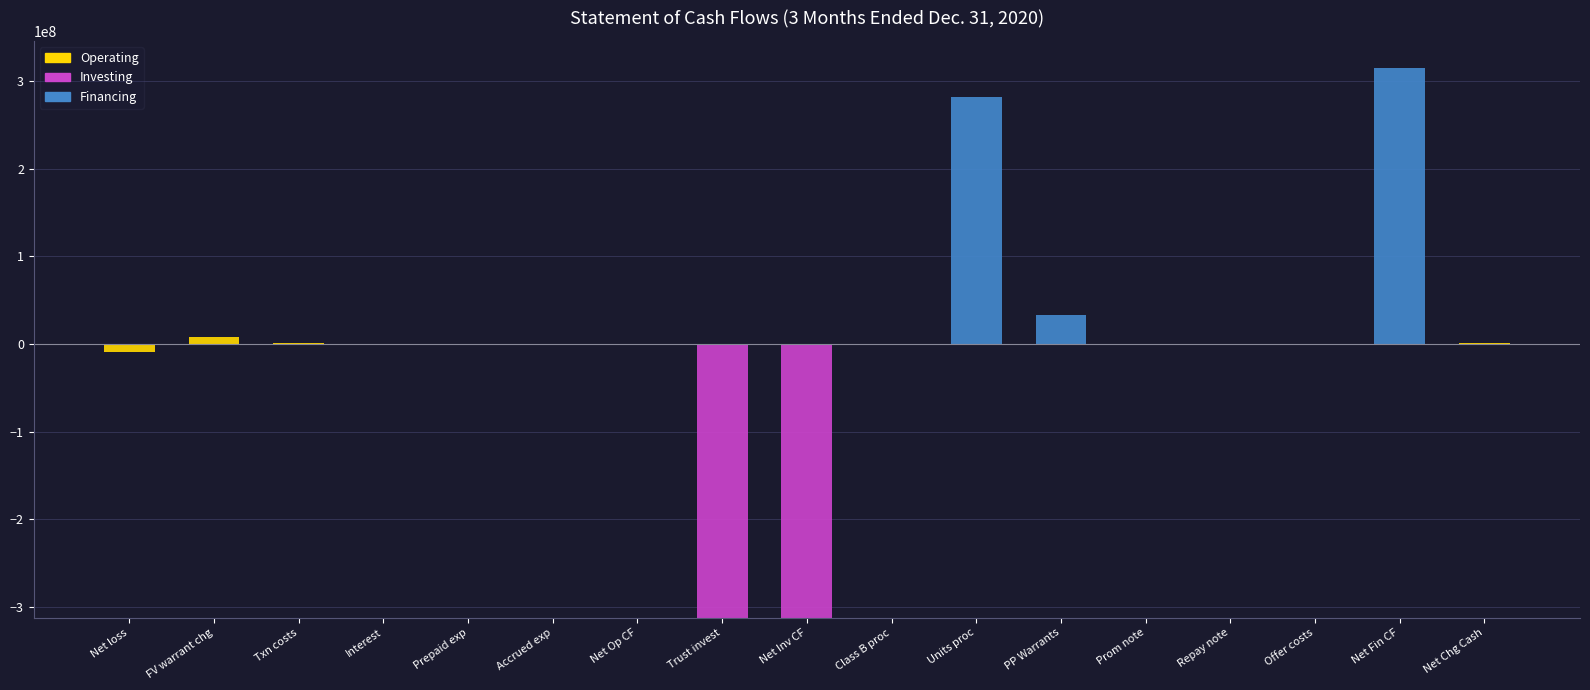

The Financing series shows 0 at FV warrant chg. True or false?

True